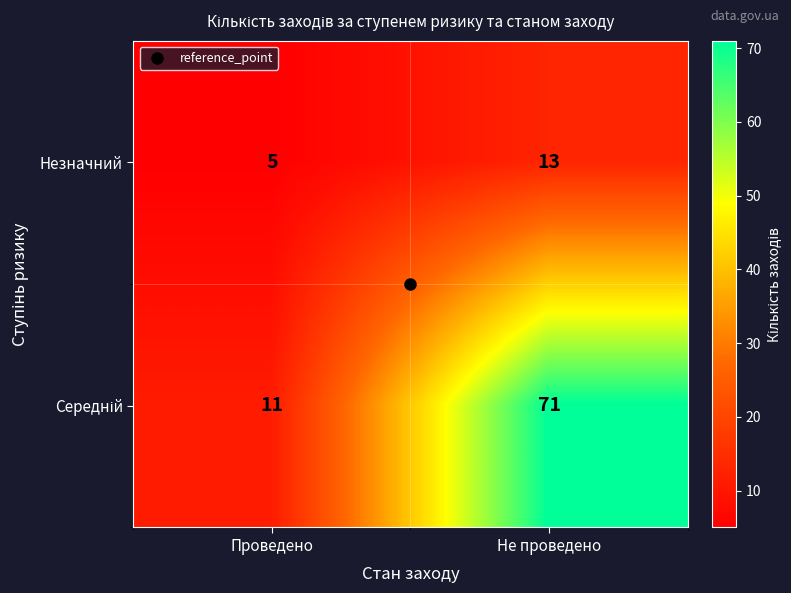

What is the difference between the Незначний values at Не проведено and Проведено?

8